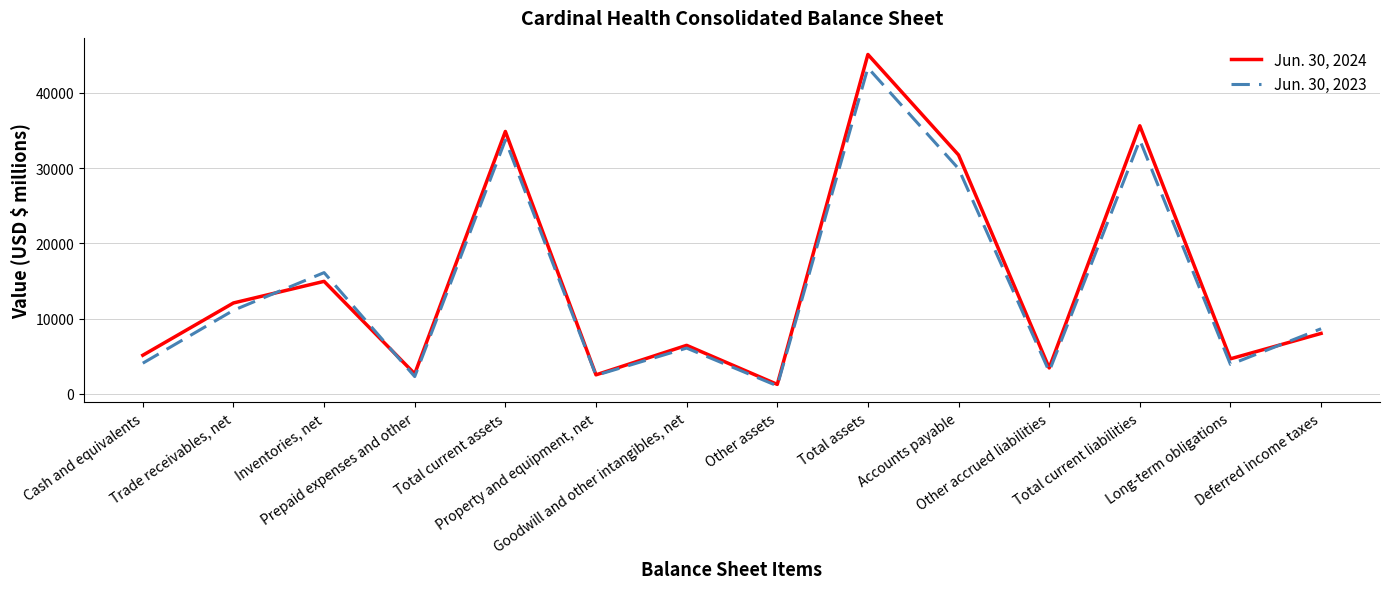

How many values in the Jun. 30, 2024 series are below 8035?

7